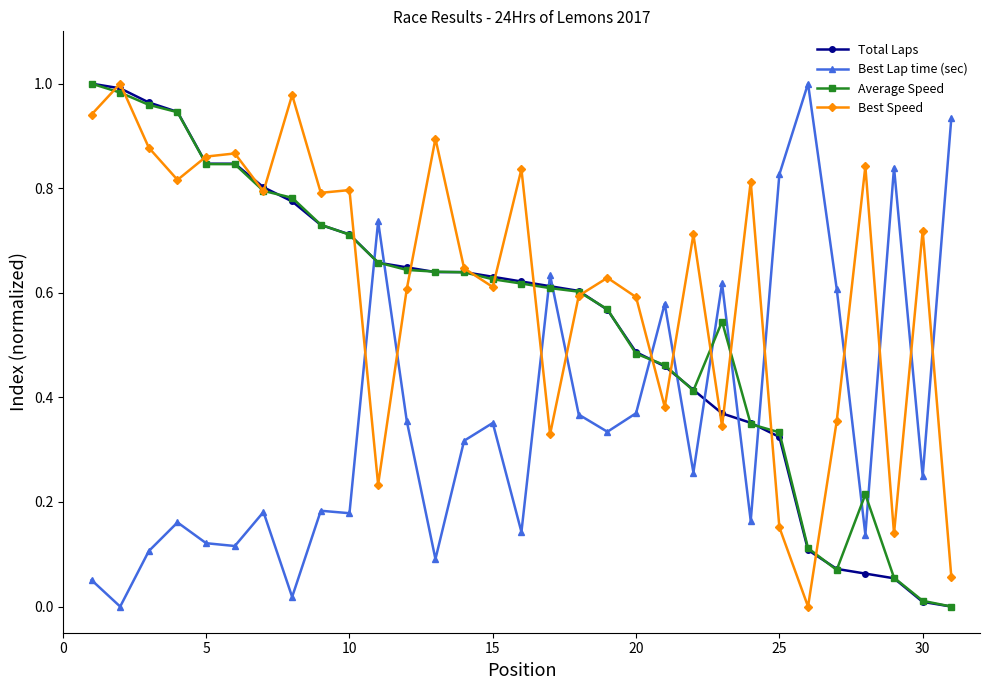

True or false: Best Speed and Best Lap time (sec) cross at least once.

True